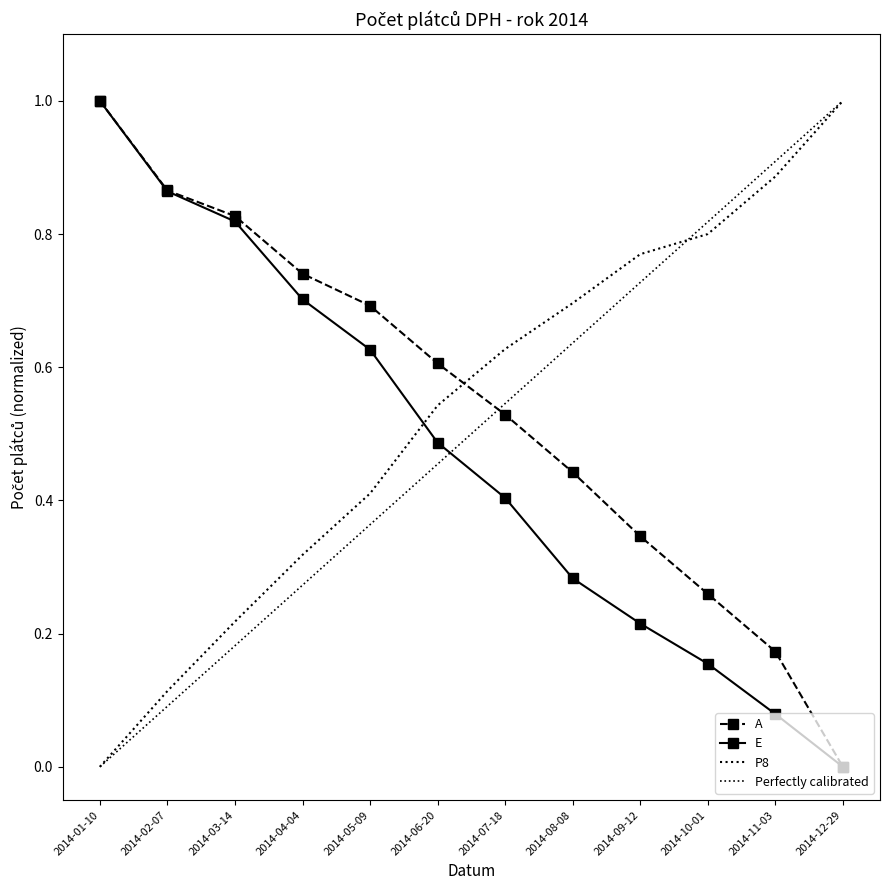

What is the greatest value displayed?

1.0